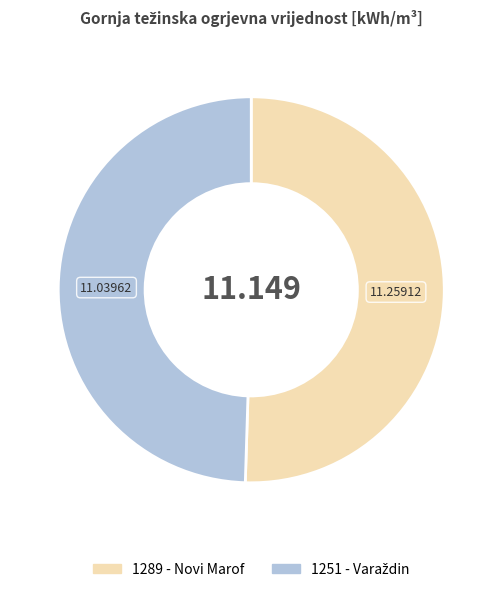

Is 1289 - Novi Marof the majority of the pie?

Yes